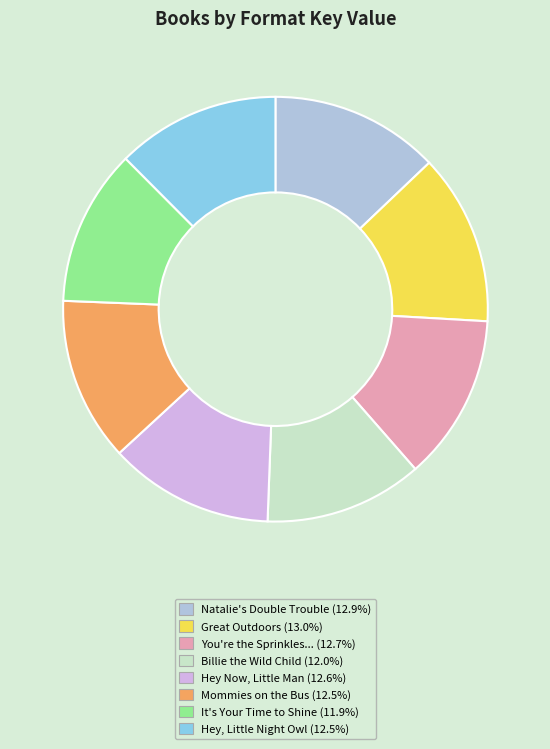

Count the number of slices in the pie.

8